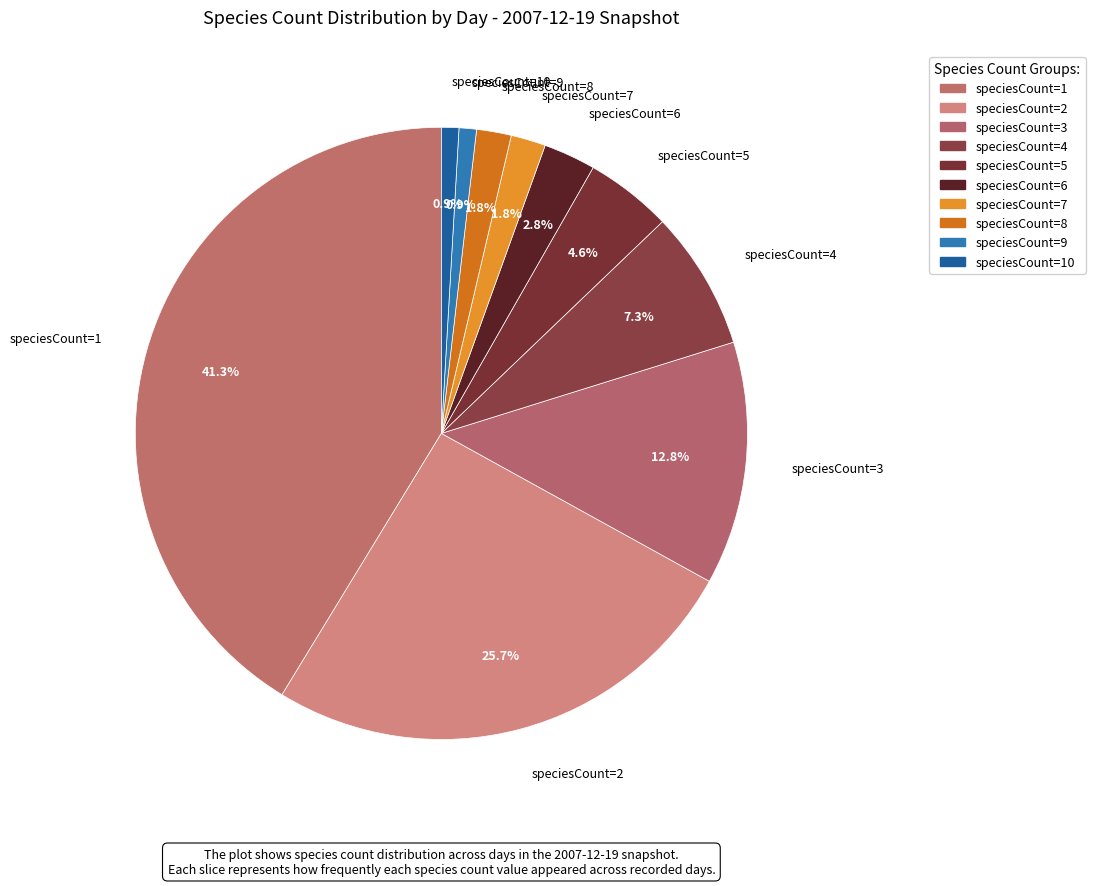

How many slices are in this pie chart?

10